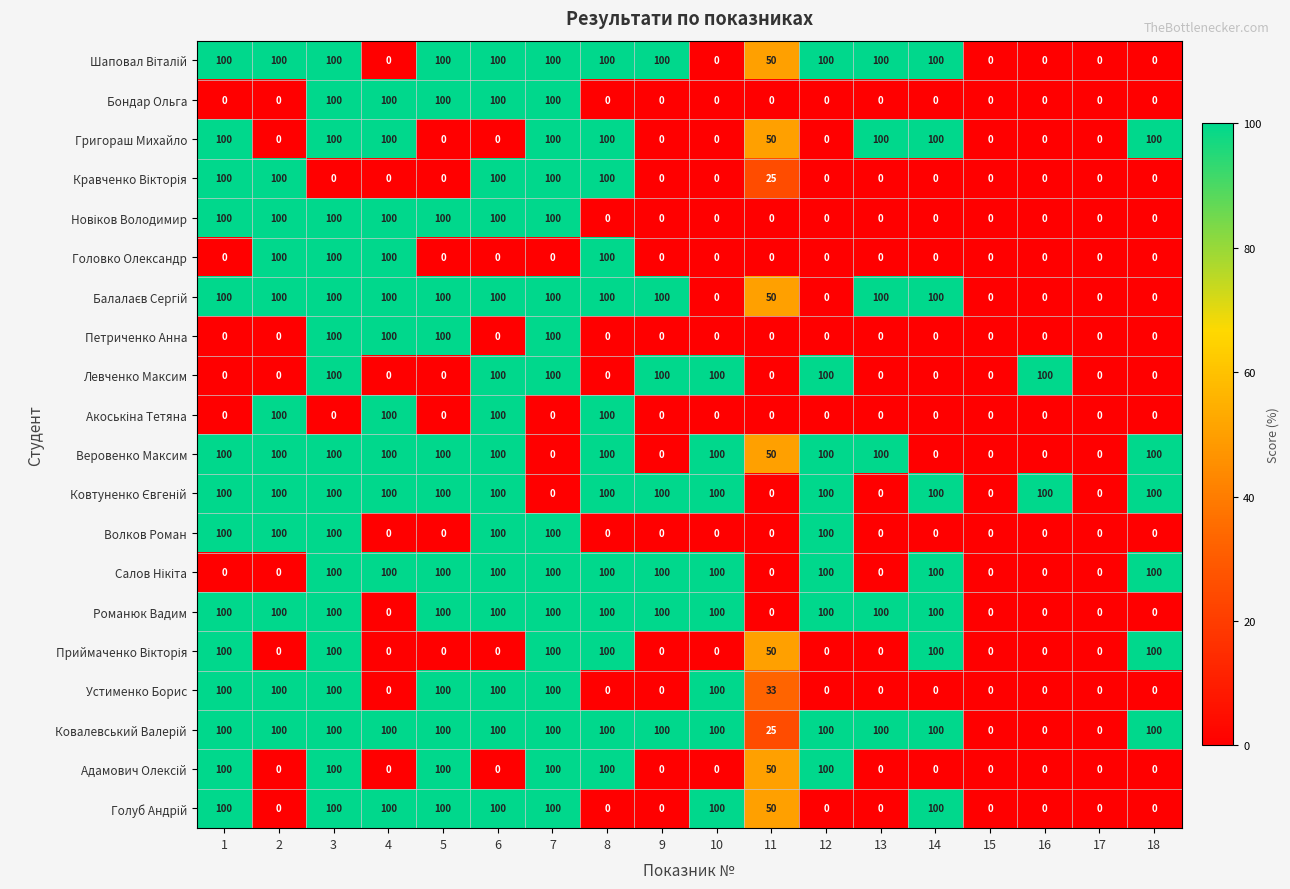

How many Волков Роман values are between 0 and 100?

18